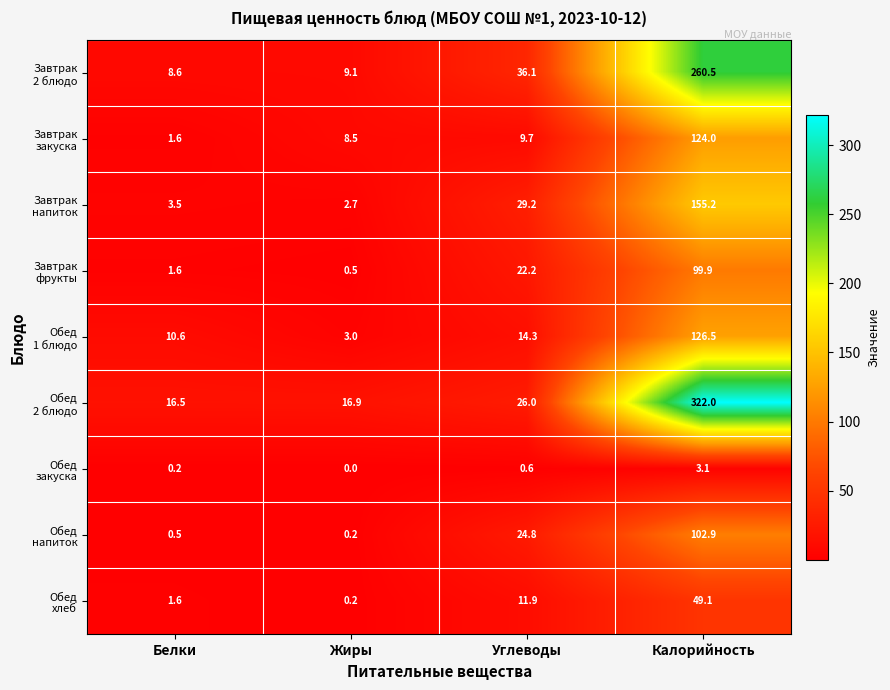

What is the spread (max minus min) of values at Белки?

16.3